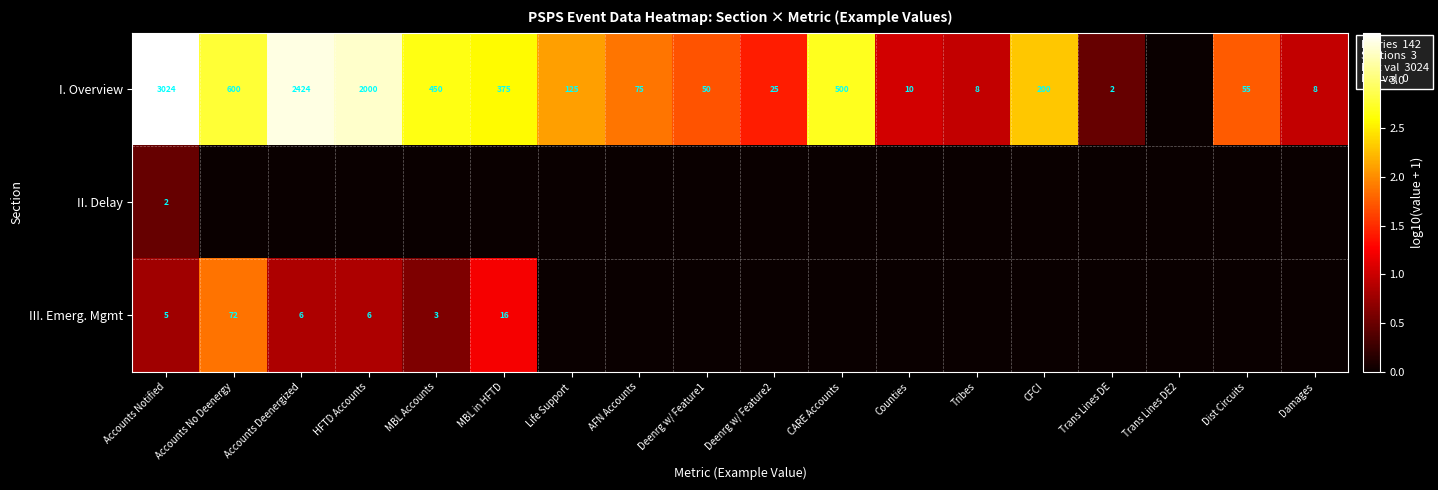

Is it true that I. Overview equals 213 at MBL in HFTD?

False